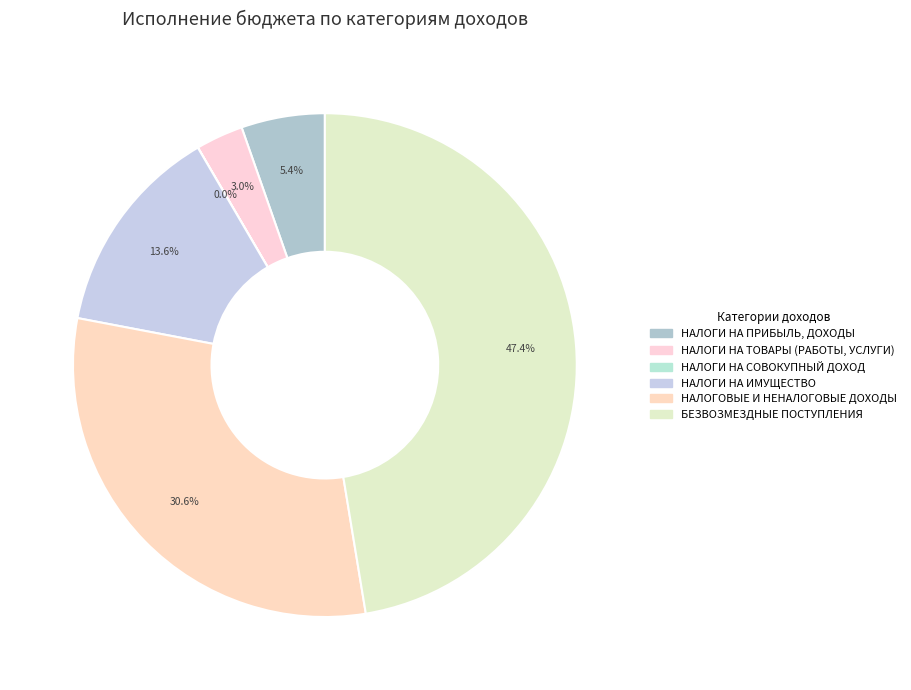

Count the number of slices in the pie.

6